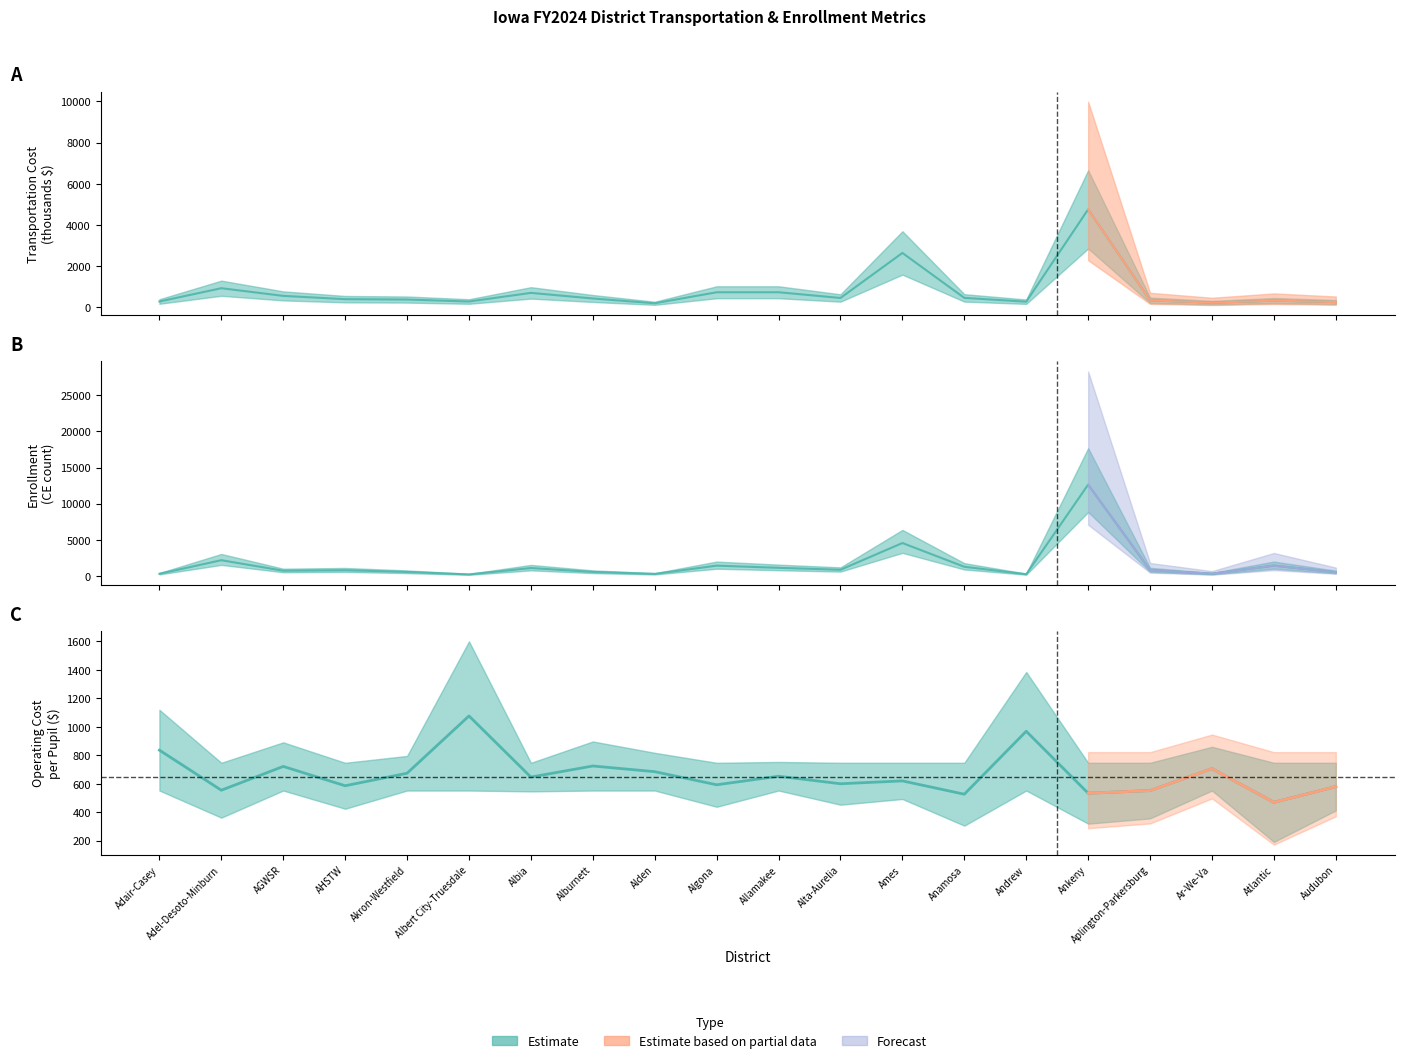

Which has a higher value, Ankeny or Andrew?

Ankeny